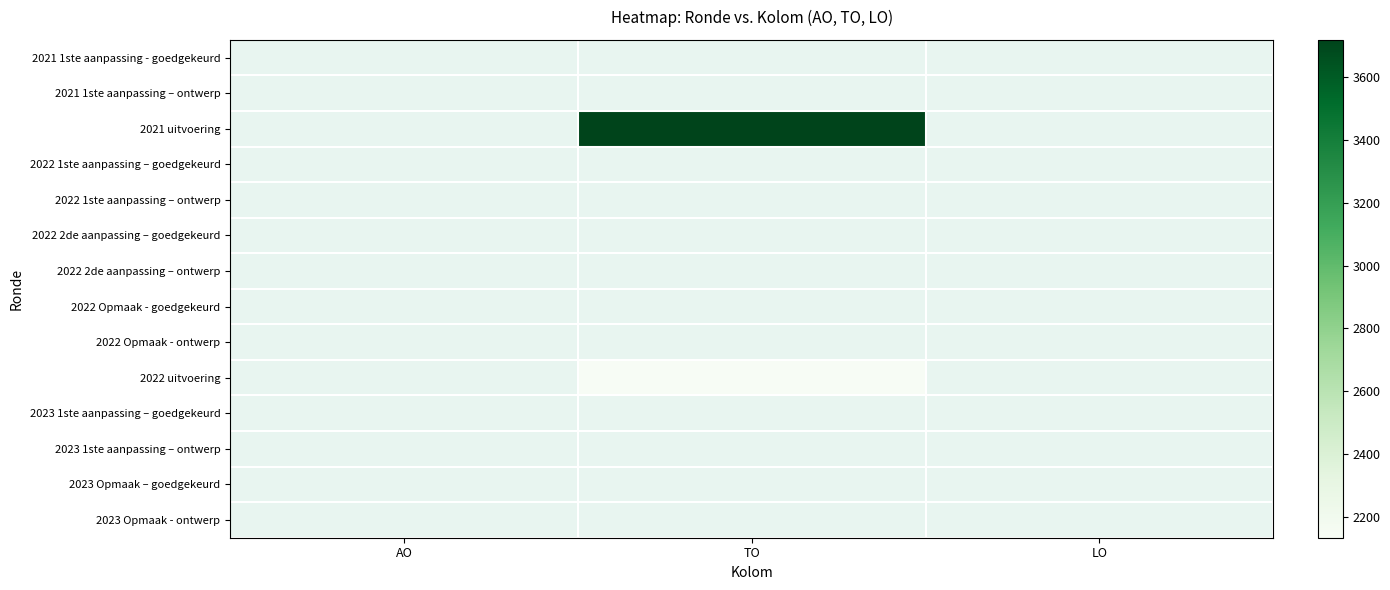

How many data points does each series have?

3